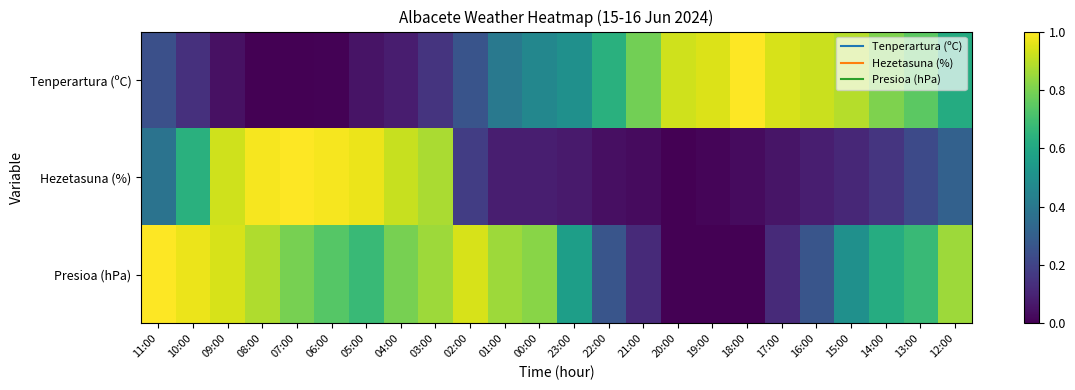

How many data points does each series have?

24